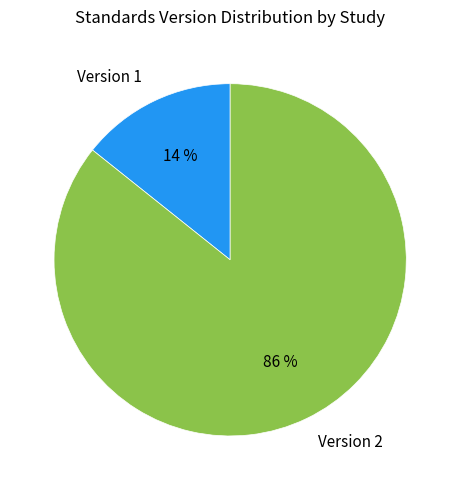

Which slice is the smallest?

Version 1